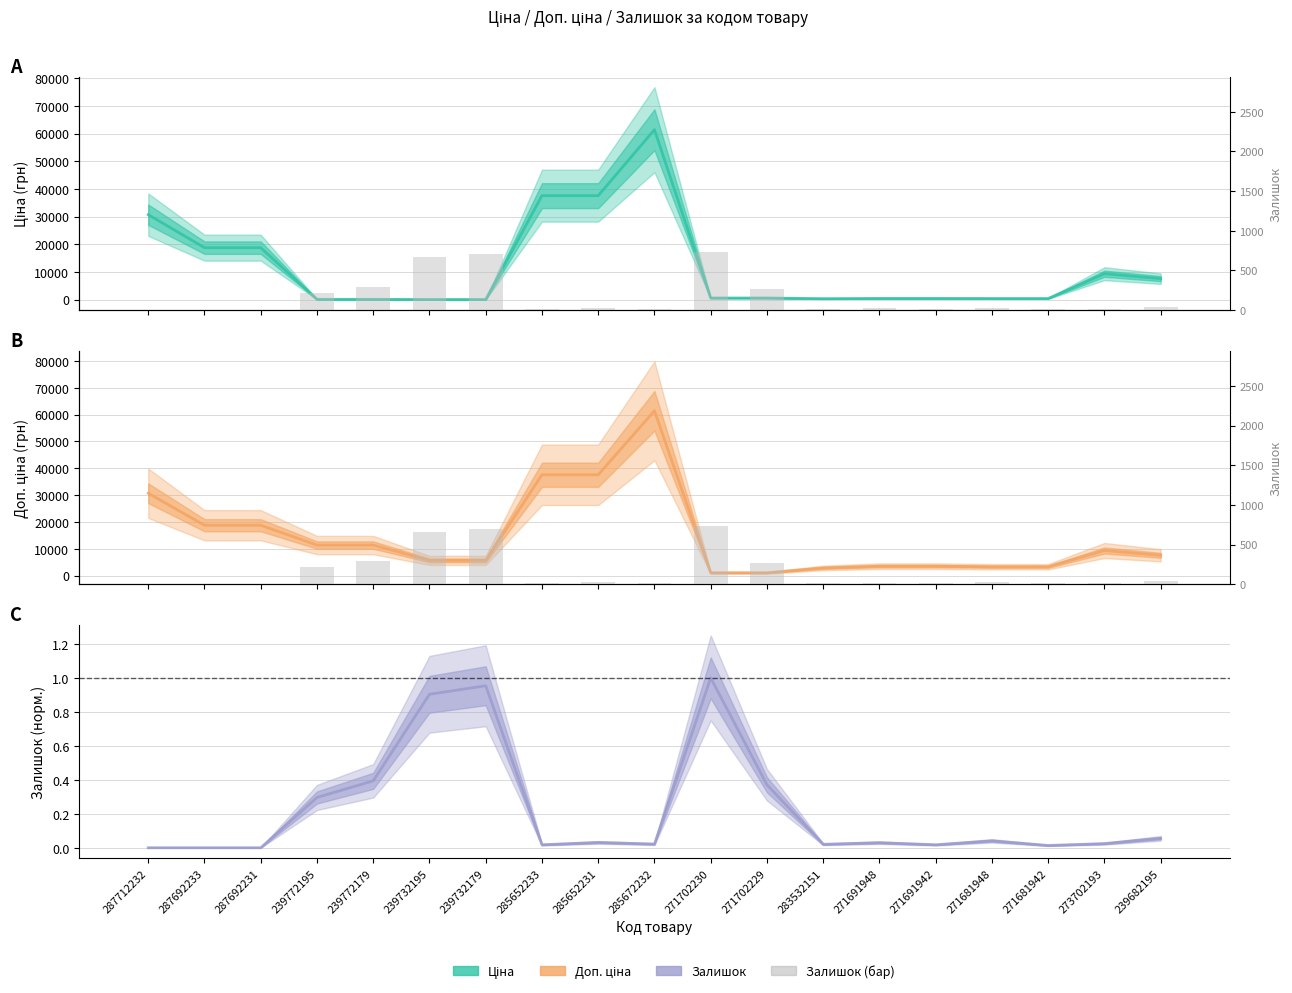

How many distinct data groups are displayed?

4